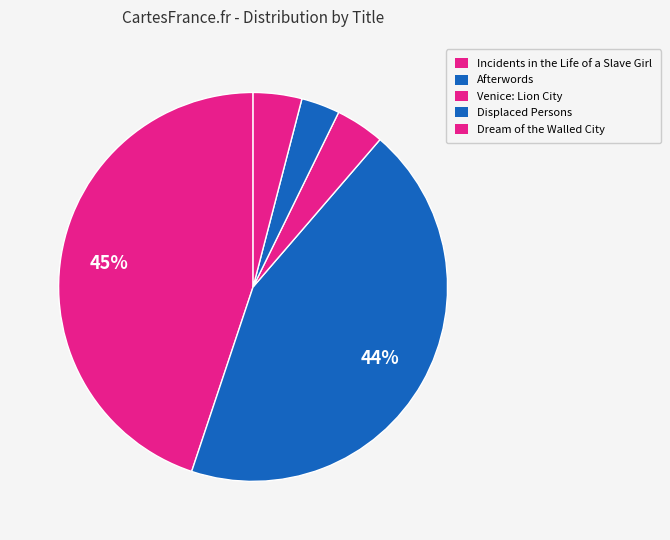

Count the number of slices in the pie.

5